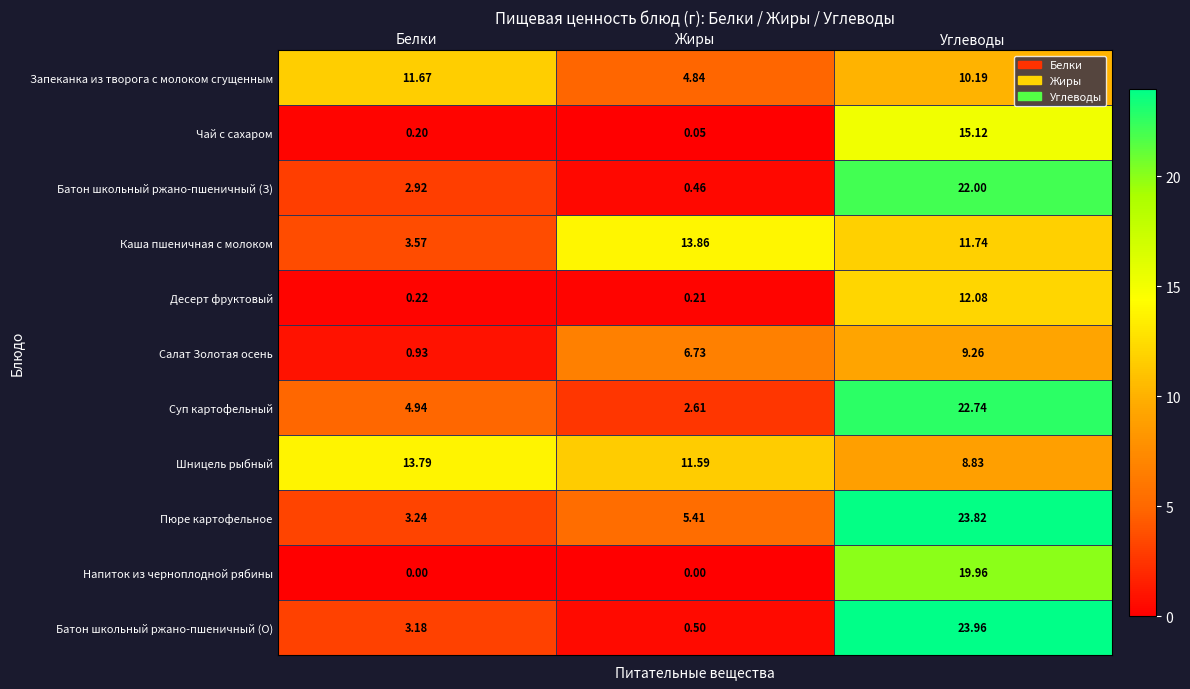

How many categories are shown in the chart?

3